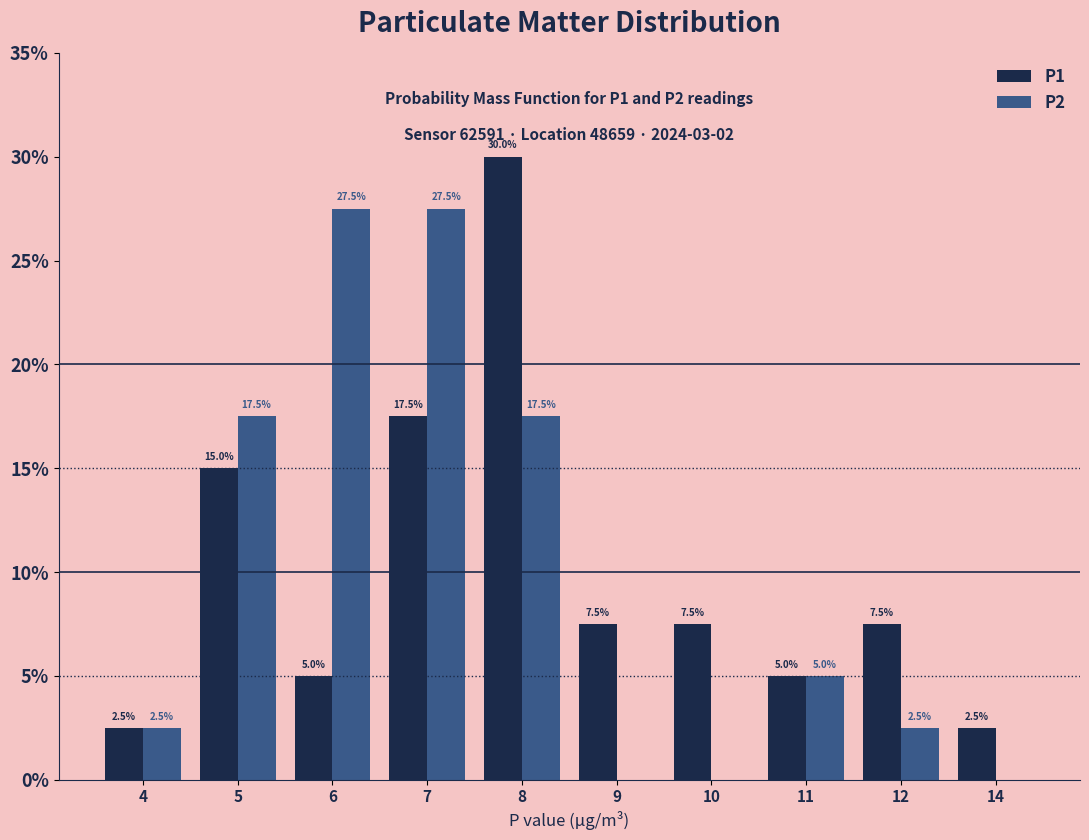

What is the sum of the P1 values at 10 and 5?

22.5